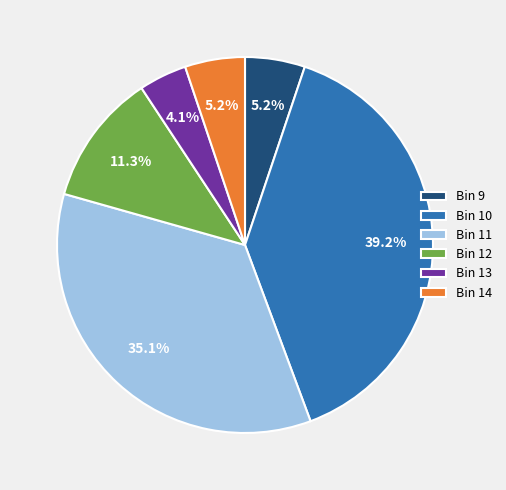

Combined, what portion of the pie is Bin 13 and Bin 14?

9.3%